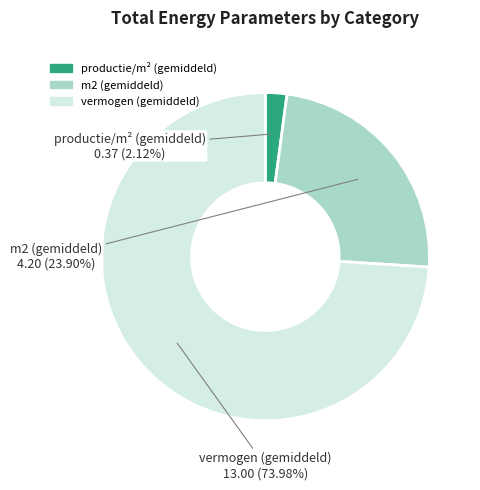

How many slices are in this pie chart?

3